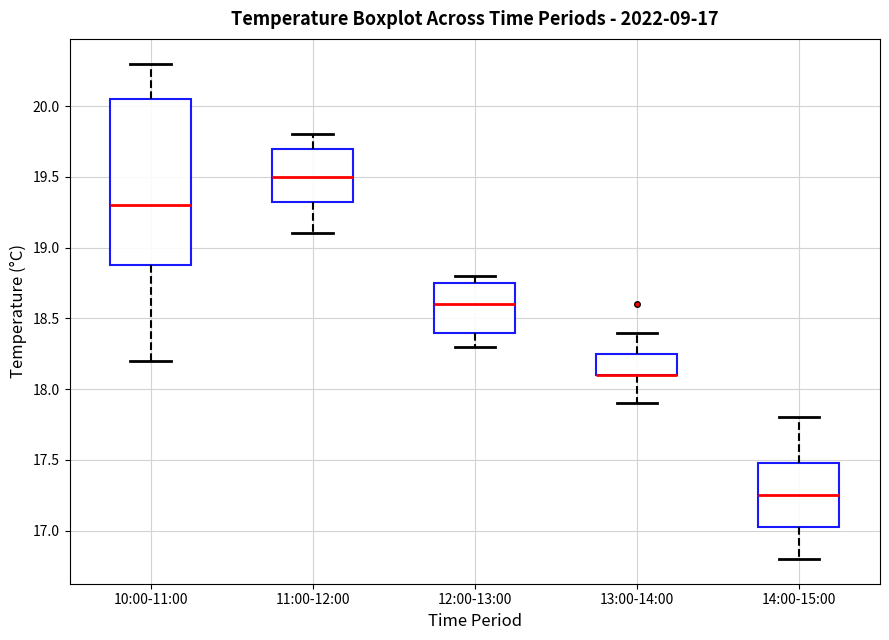

Comparing the boxes themselves (not the whiskers), which one is the tallest?

10:00-11:00